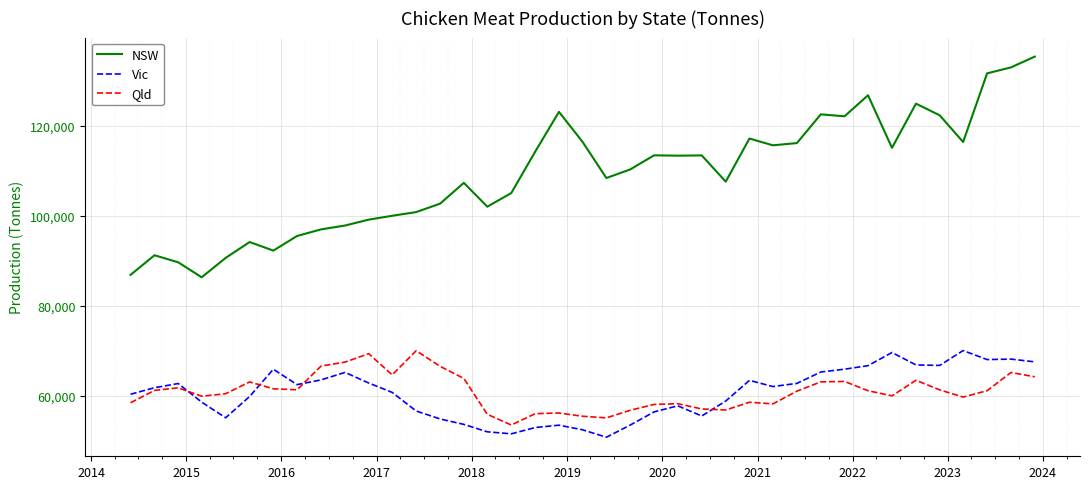

What is the average value of the Vic series?

60637